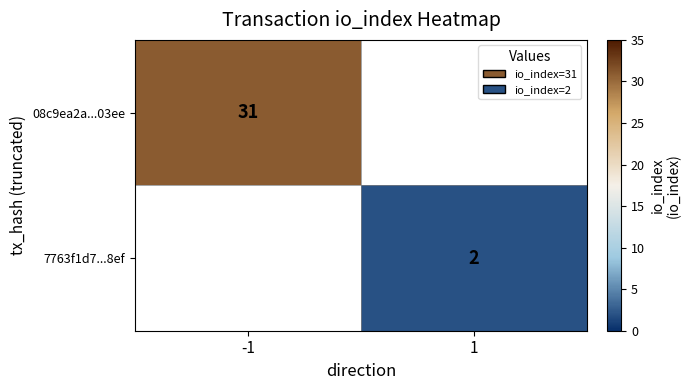

True or false: 08c9ea2a...03ee has a value of 51 at -1.

False